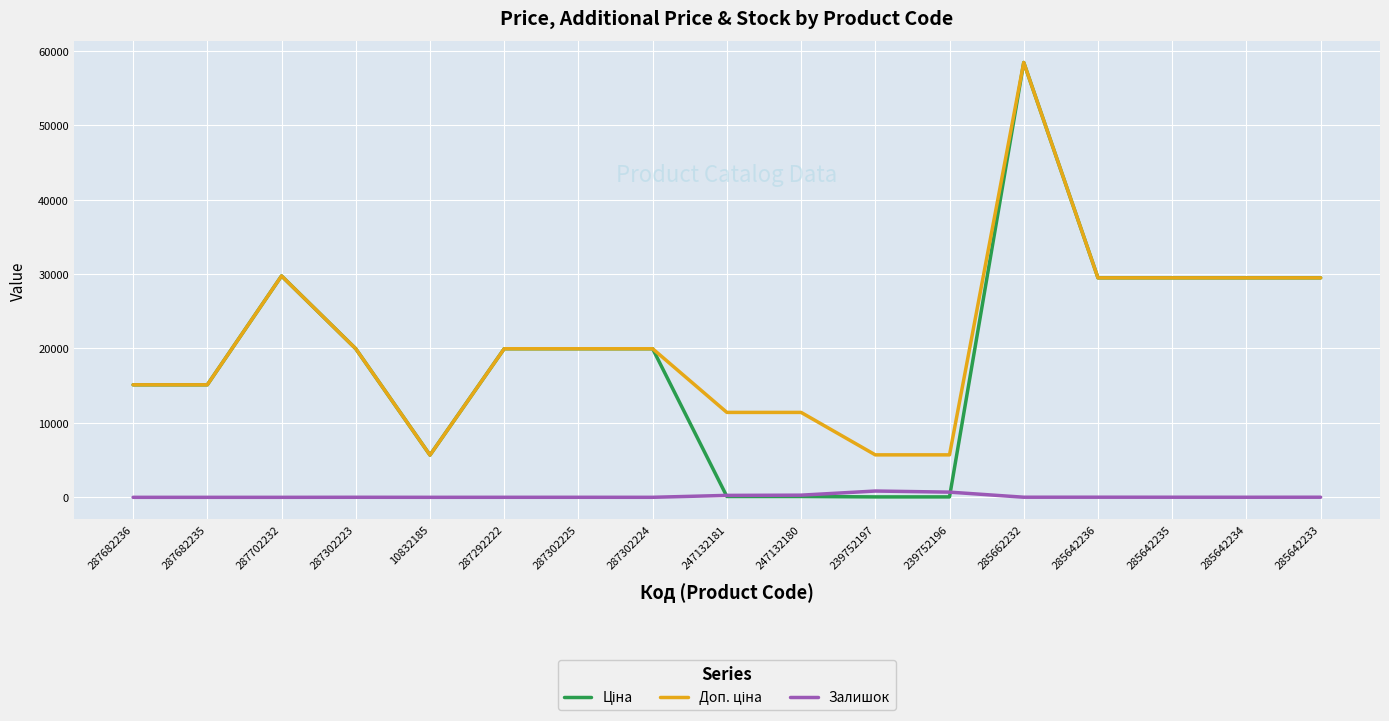

Which label corresponds to the largest value in the chart?

285662232